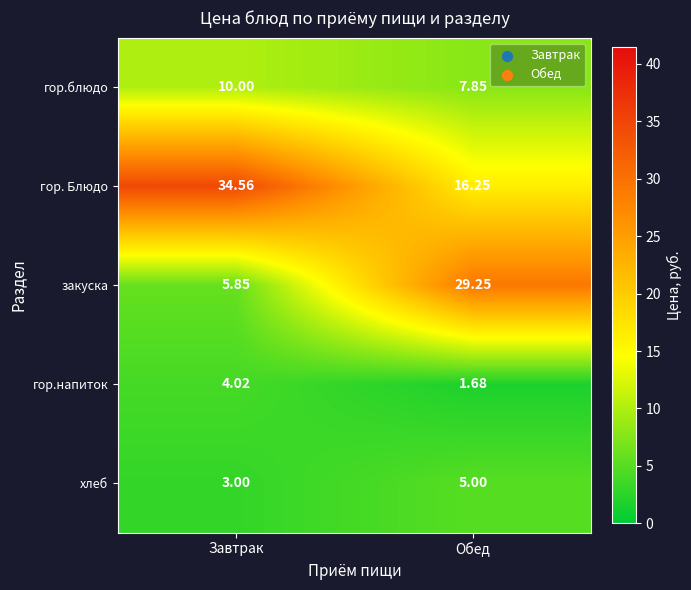

Which label corresponds to the largest value in the chart?

Завтрак